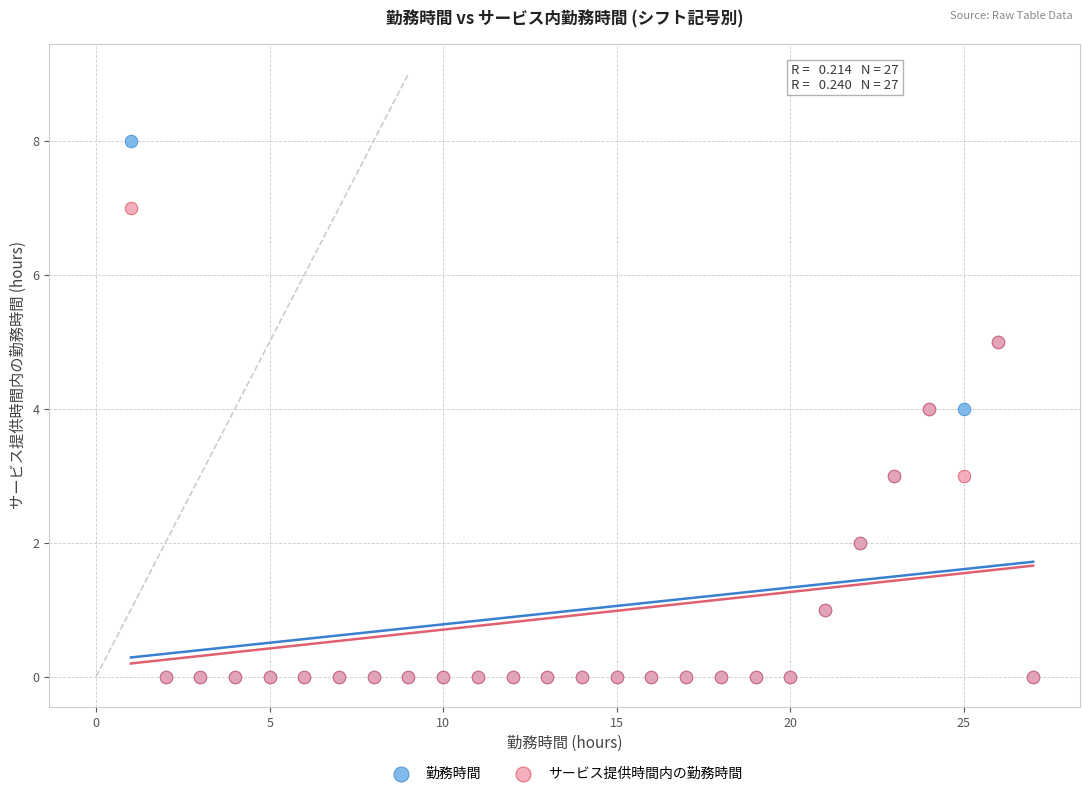

What are all the series names shown in the legend?

勤務時間, サービス提供時間内の勤務時間